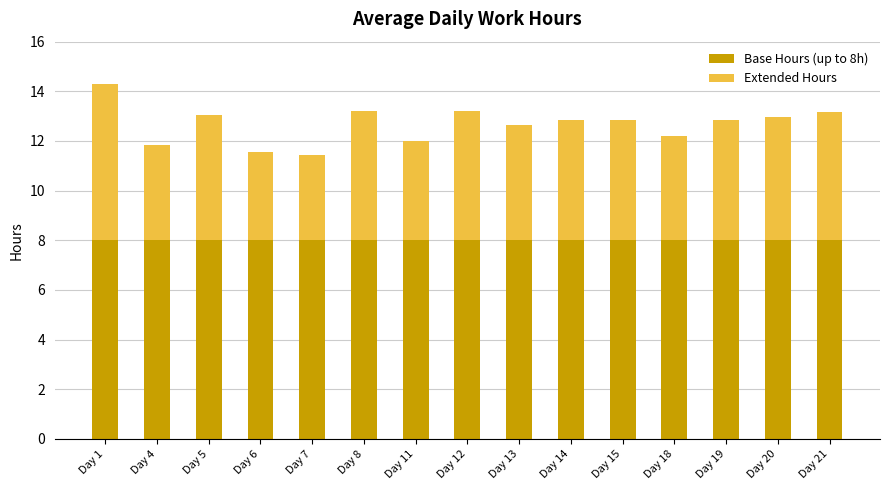

The Base Hours (up to 8h) series shows 8.0 at Day 5. True or false?

True